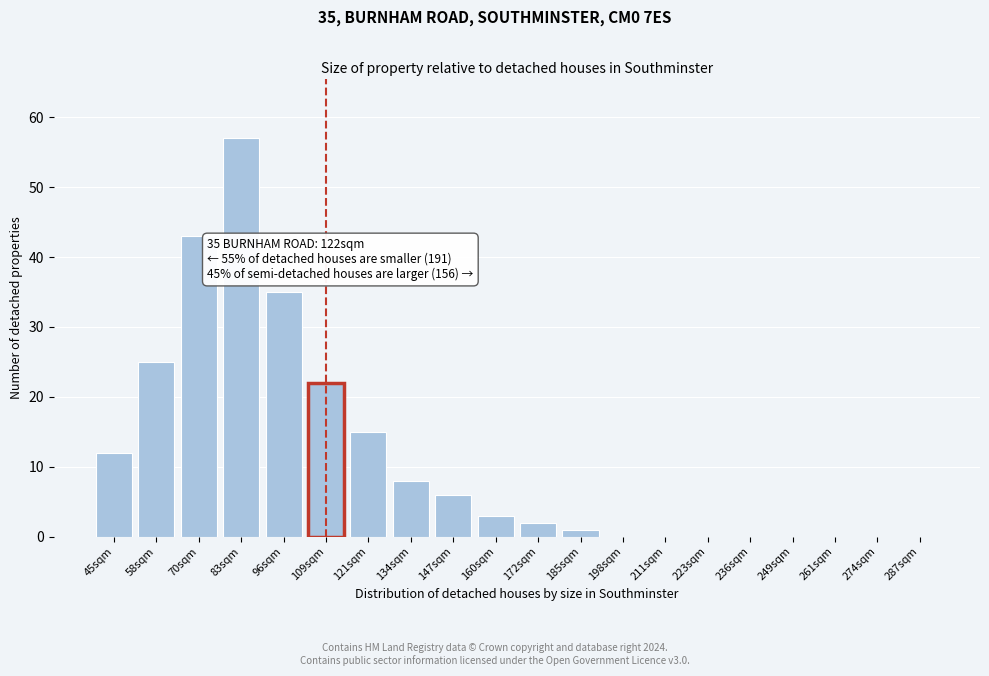

Reading left to right, transcribe all the data shown in this chart.

45sqm=12	58sqm=25	70sqm=43	83sqm=57	96sqm=35	109sqm=22	121sqm=15	134sqm=8	147sqm=6	160sqm=3	172sqm=2	185sqm=1	198sqm=0	211sqm=0	223sqm=0	236sqm=0	249sqm=0	261sqm=0	274sqm=0	287sqm=0